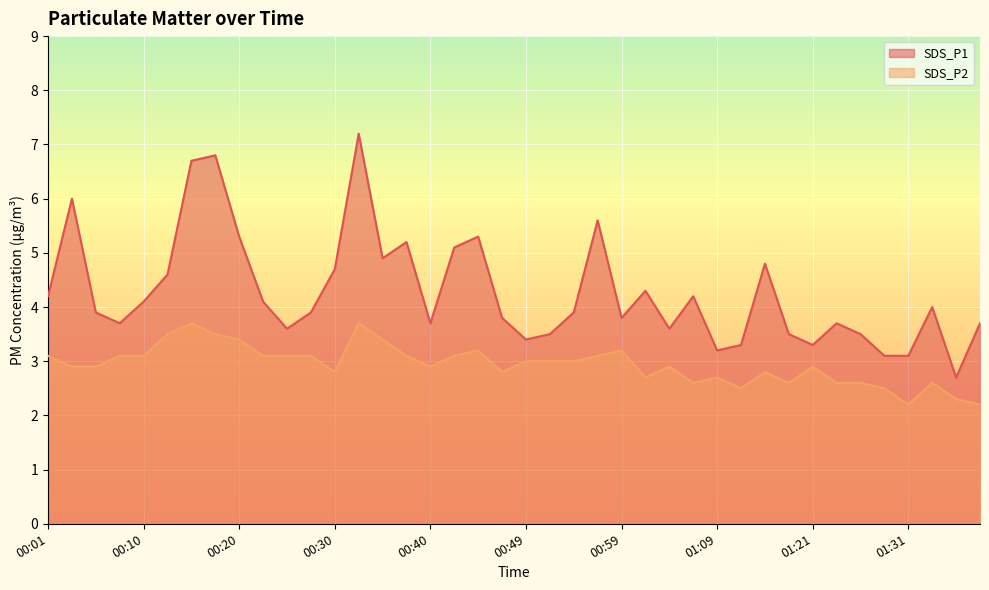

What is the difference between the maximum and minimum values in the SDS_P1 series?

4.5